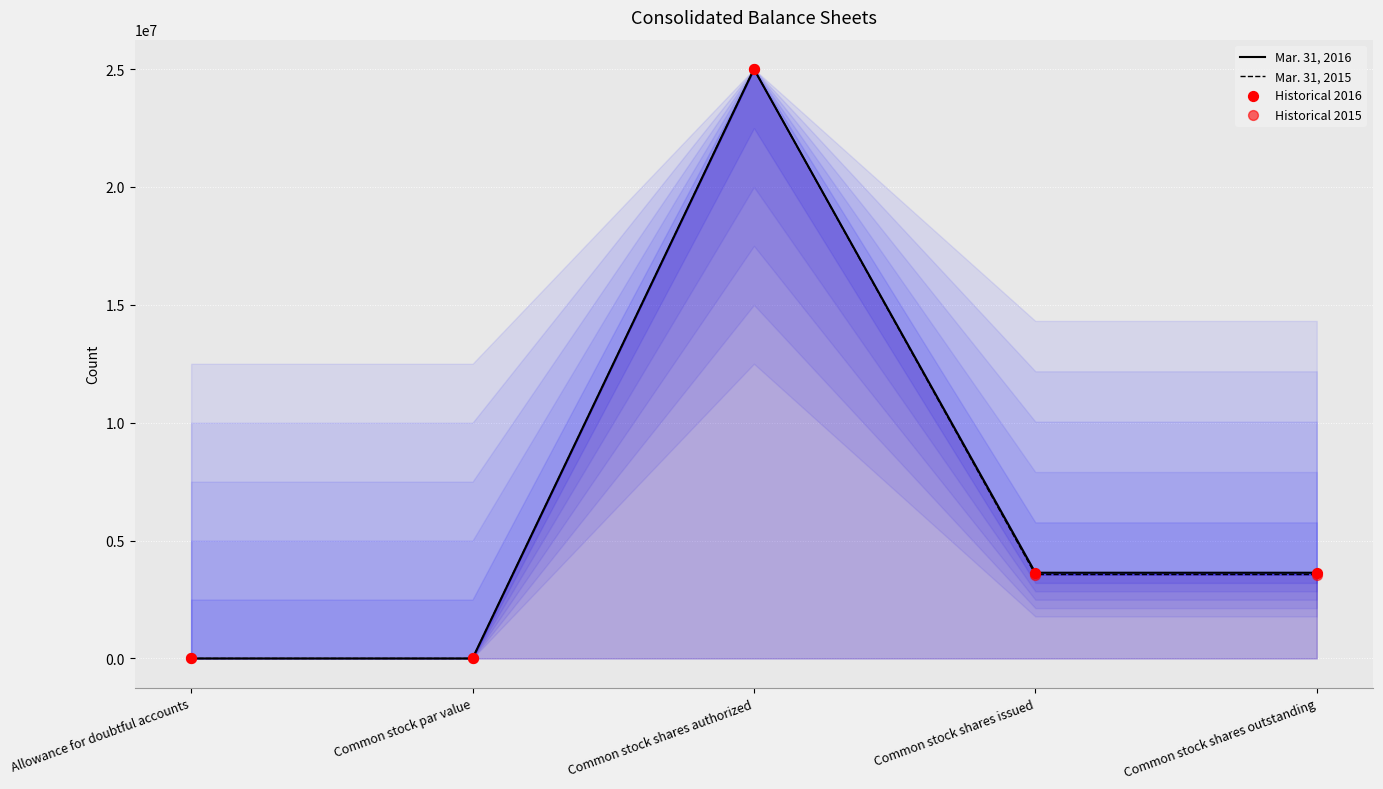

At how many categories does at least one series exceed 1057438?

3